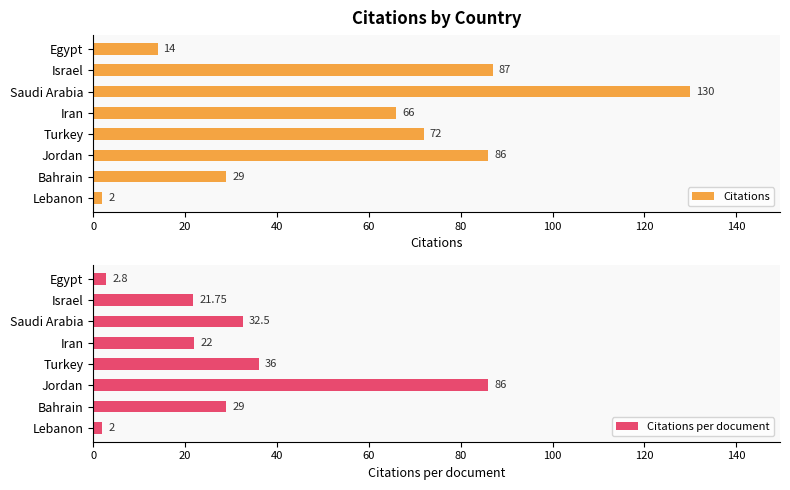

What is the value of the Citations per document bar at the 6th from the left?

86.0